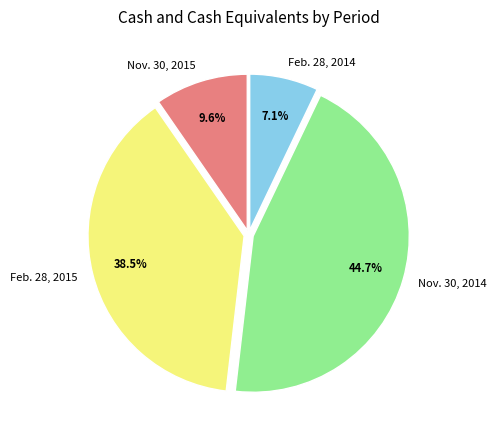

Which slice is the largest?

Nov. 30, 2014